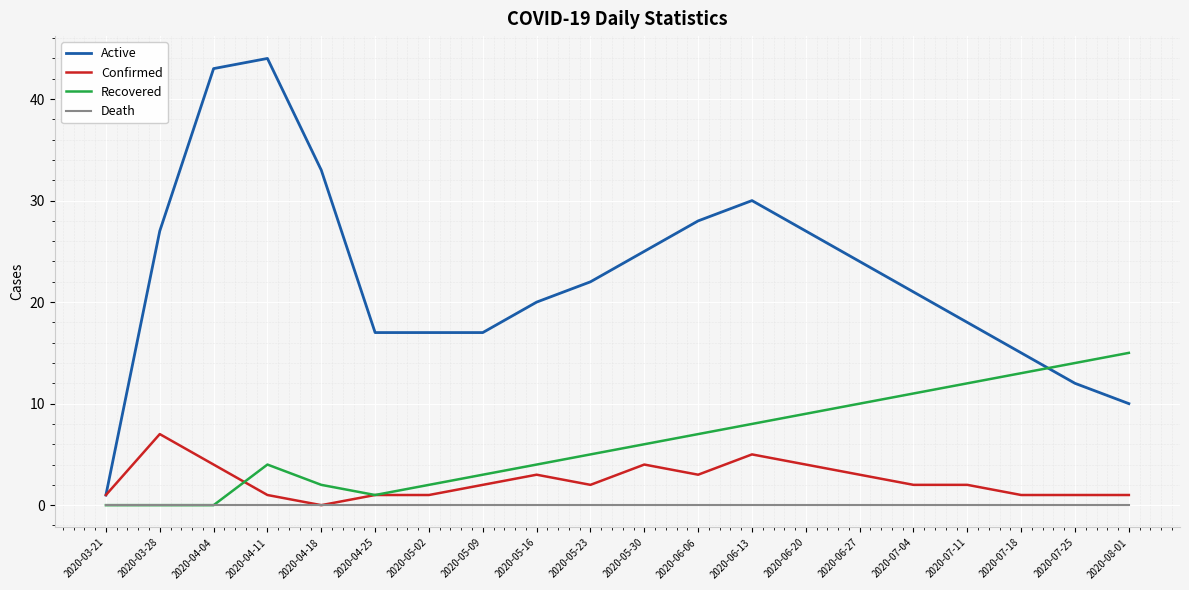

What are all the series names shown in the legend?

Active, Confirmed, Recovered, Death